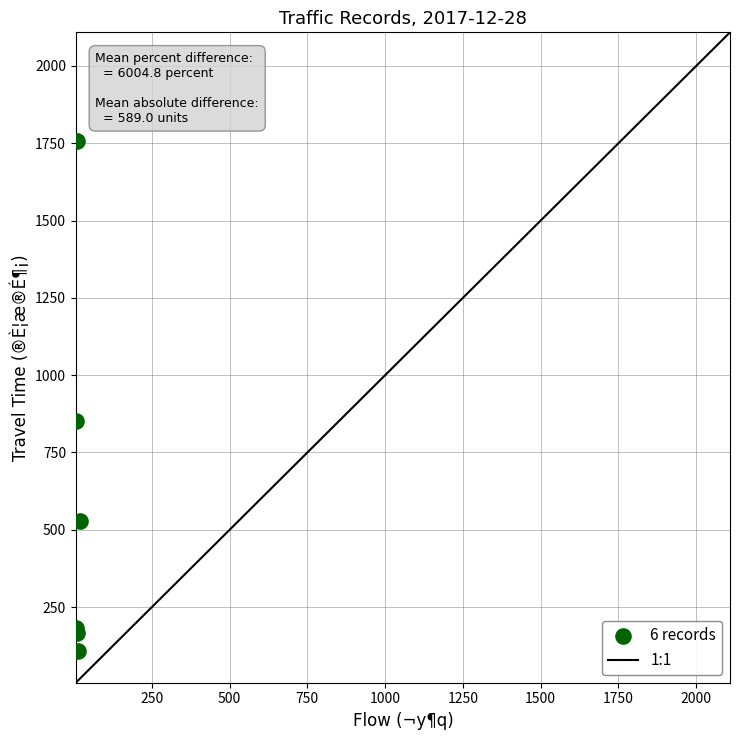

What Y value in the scatter plot is closest to 933?

852